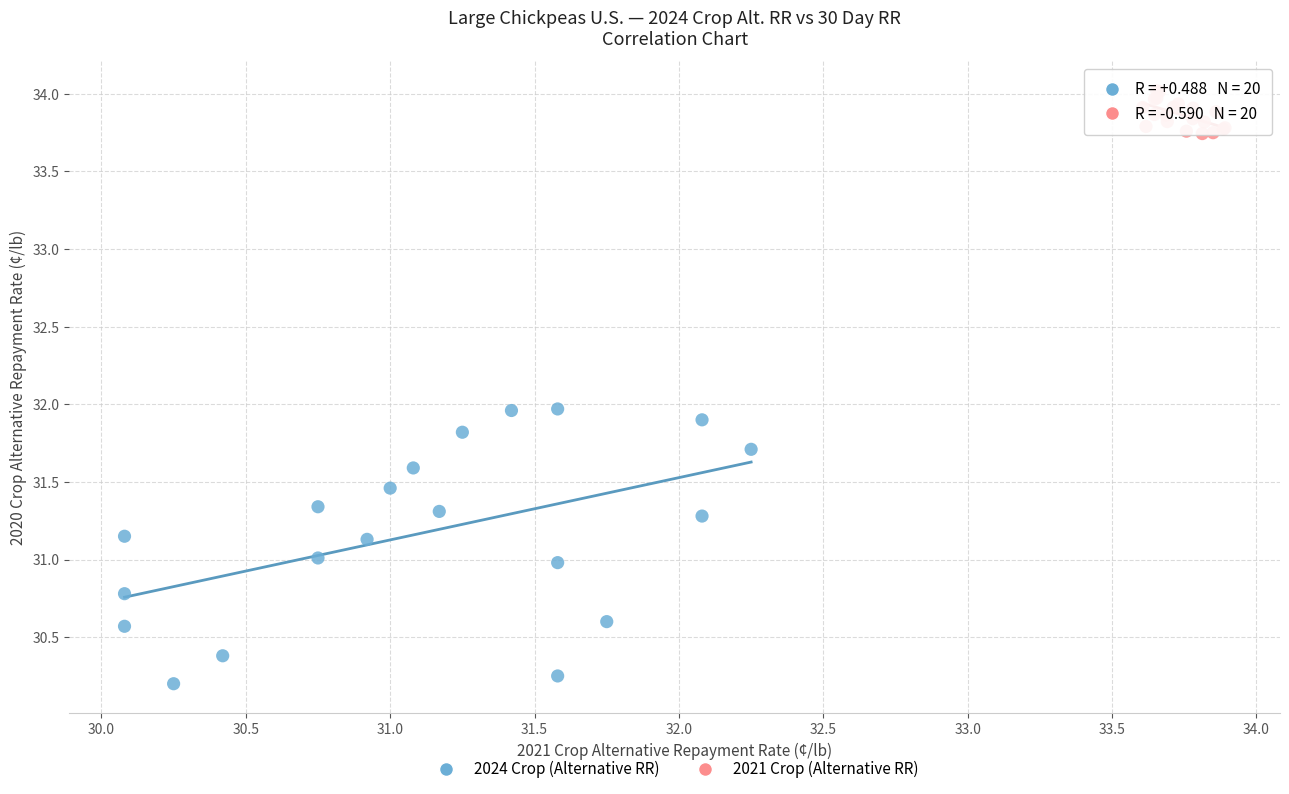

Which series has the largest Y range (max minus min)?

2024 Crop (Alternative RR)